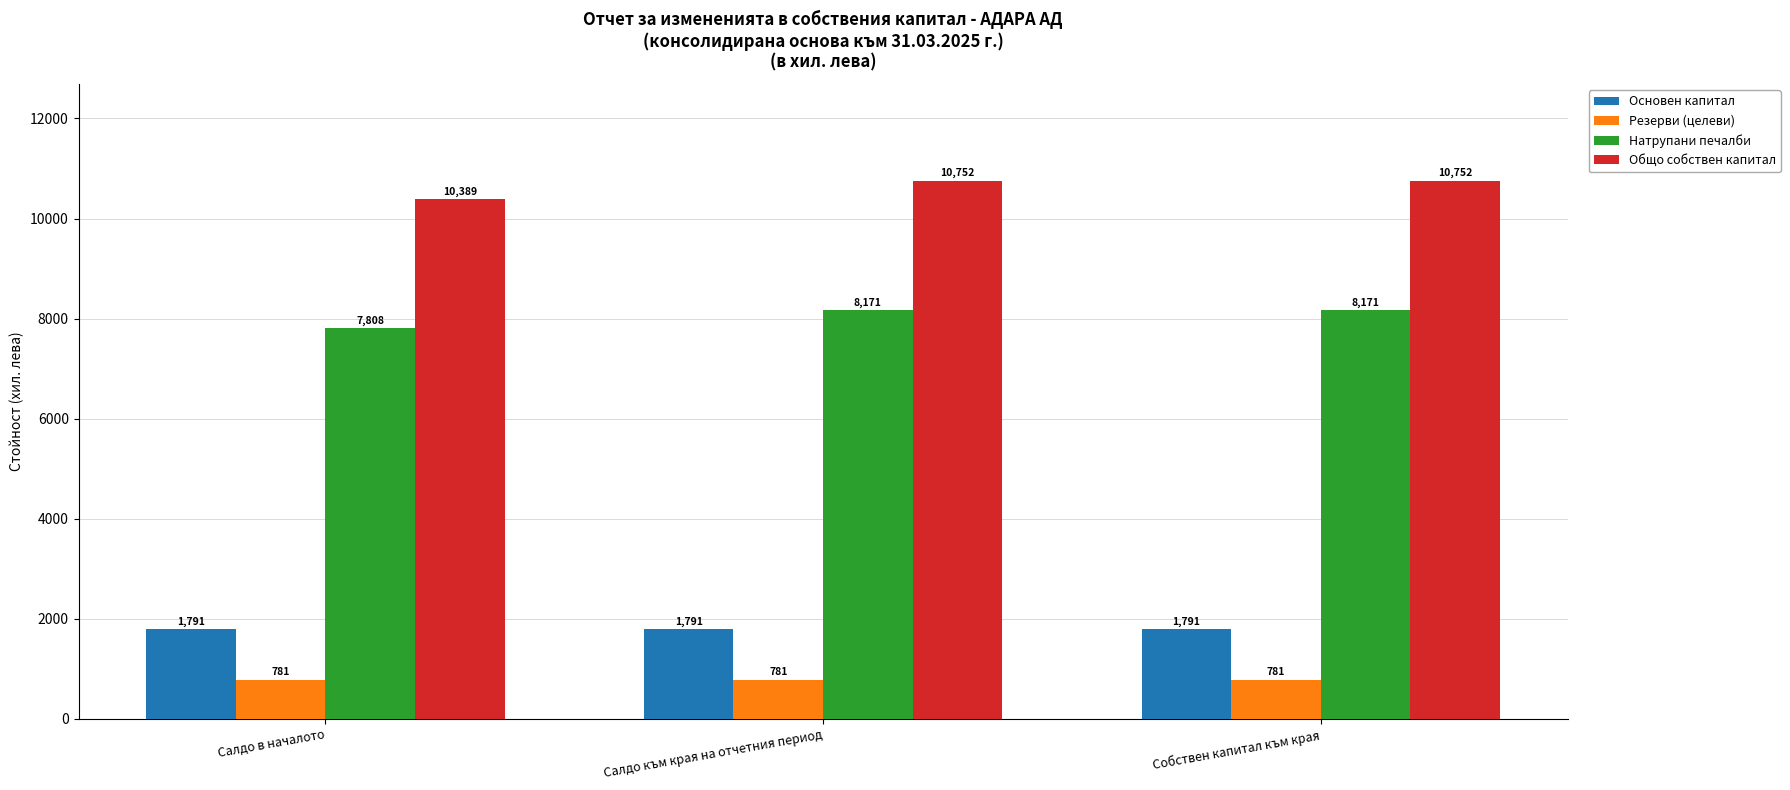

What is the label of the 3rd bar from the left?

Собствен капитал към края